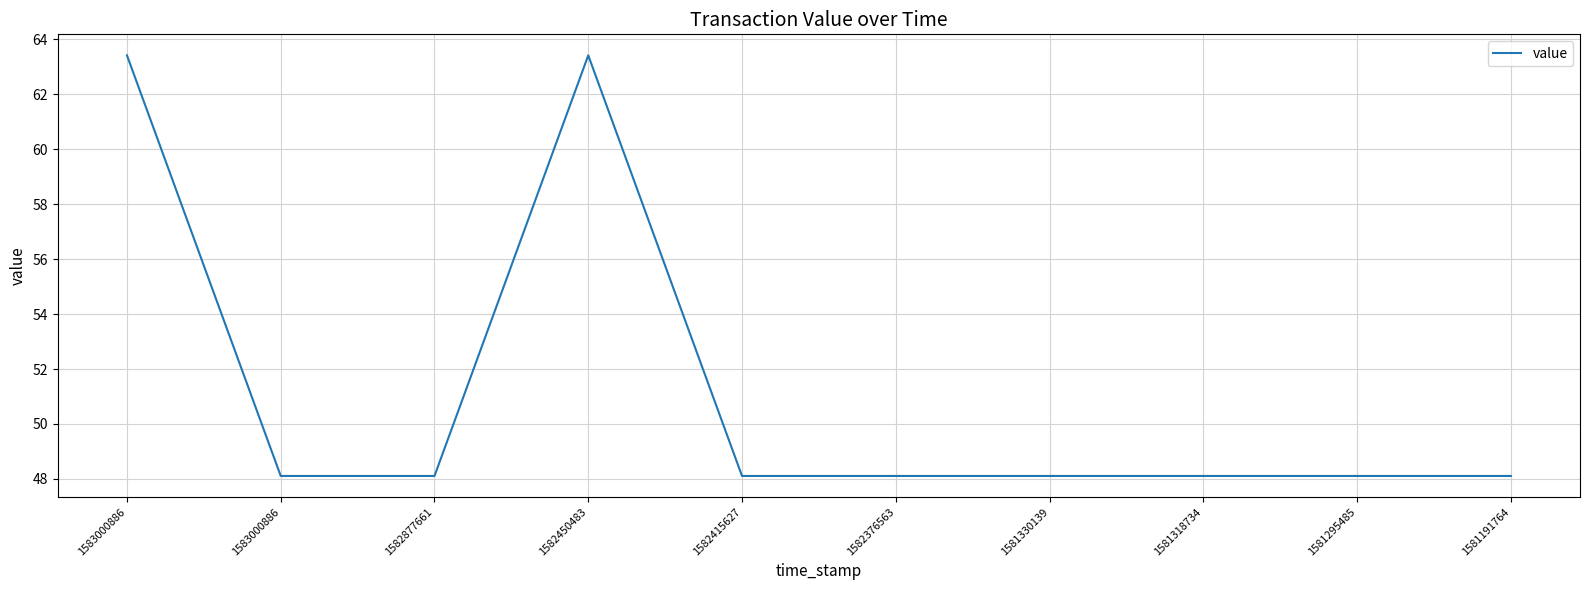

True or false: the data shows 48.1 at 1582877661.

True